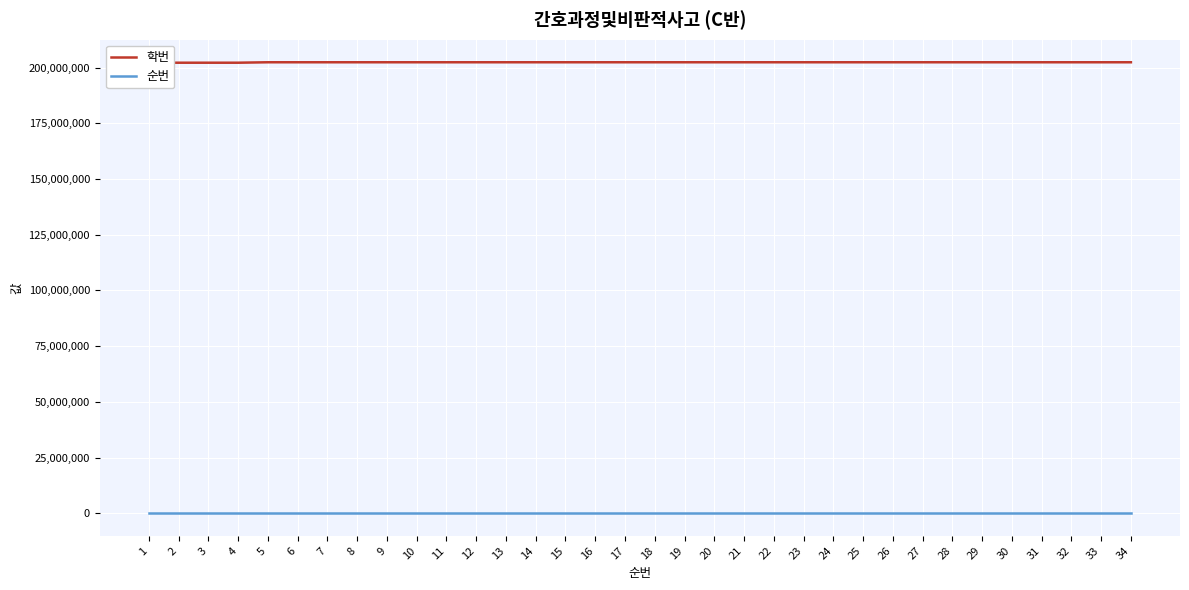

How many data points in 학번 are above 202418104?

16